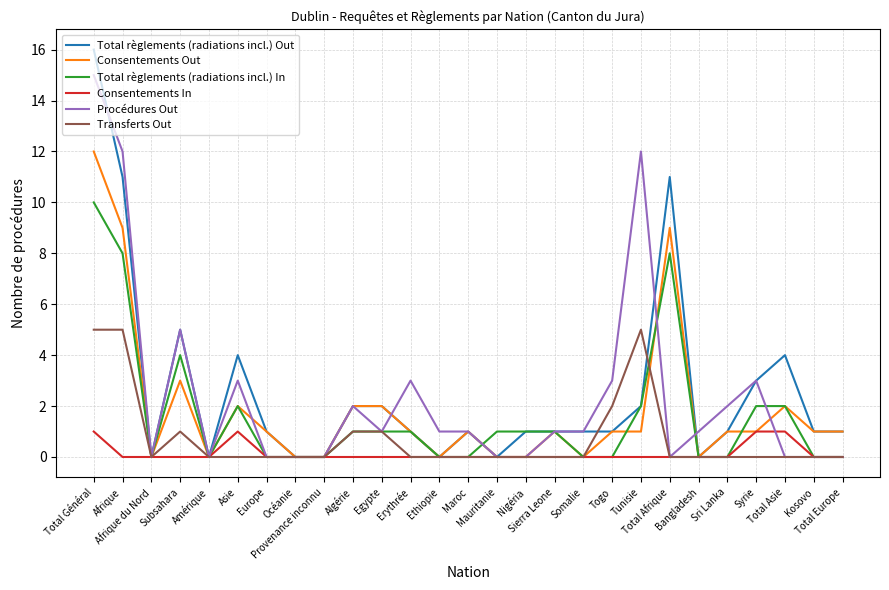

Reading left to right, transcribe all the data shown in this chart.

Total règlements (radiations incl.) Out: 16	11	0	5	0	4	1	0	0	2	2	1	0	1	0	1	1	1	1	2	11	0	1	3	4	1	1
Consentements Out: 12	9	0	3	0	2	1	0	0	2	2	1	0	1	0	0	1	0	1	1	9	0	1	1	2	1	1
Total règlements (radiations incl.) In: 10	8	0	4	0	2	0	0	0	1	1	1	0	0	1	1	1	0	0	2	8	0	0	2	2	0	0
Consentements In: 1	0	0	0	0	1	0	0	0	0	0	0	0	0	0	0	0	0	0	0	0	0	0	1	1	0	0
Procédures Out: 15	12	0	5	0	3	0	0	0	2	1	3	1	1	0	0	1	1	3	12	0	1	2	3	0	0	0
Transferts Out: 5	5	0	1	0	0	0	0	0	1	1	0	0	0	0	0	0	0	2	5	0	0	0	0	0	0	0